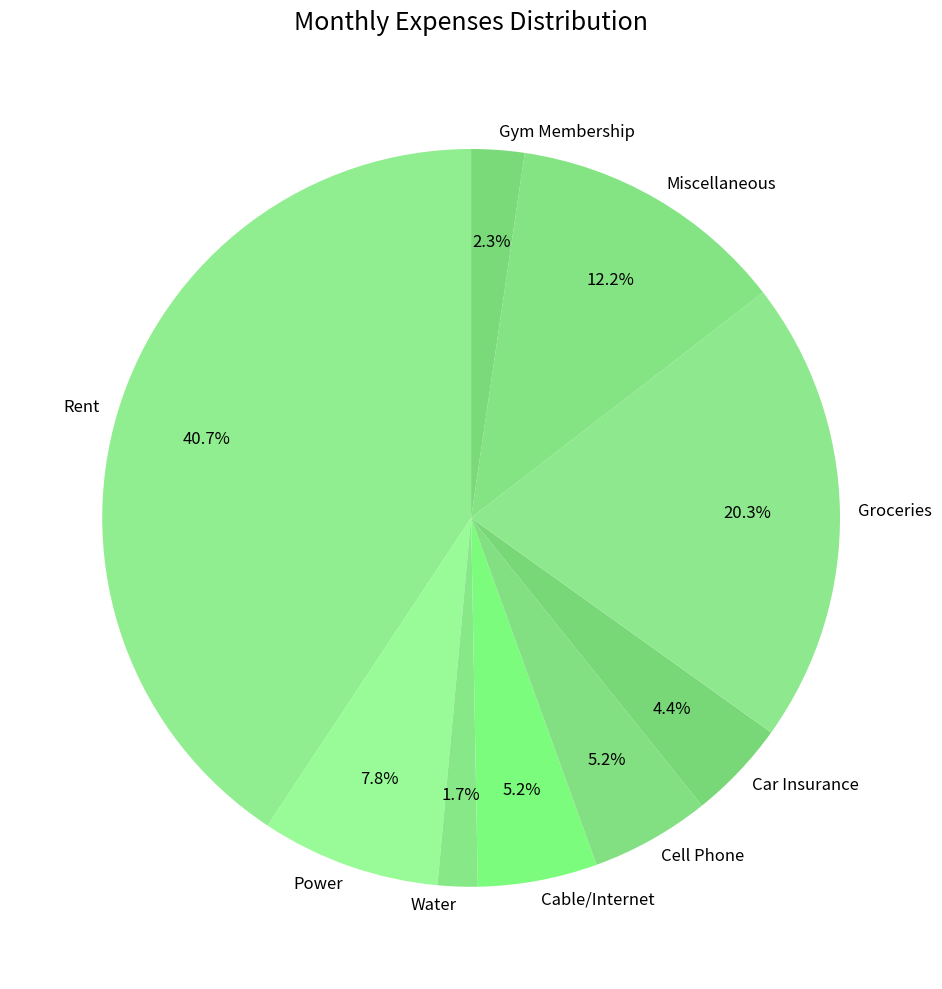

To the nearest percent, what portion does Gym Membership represent?

2%